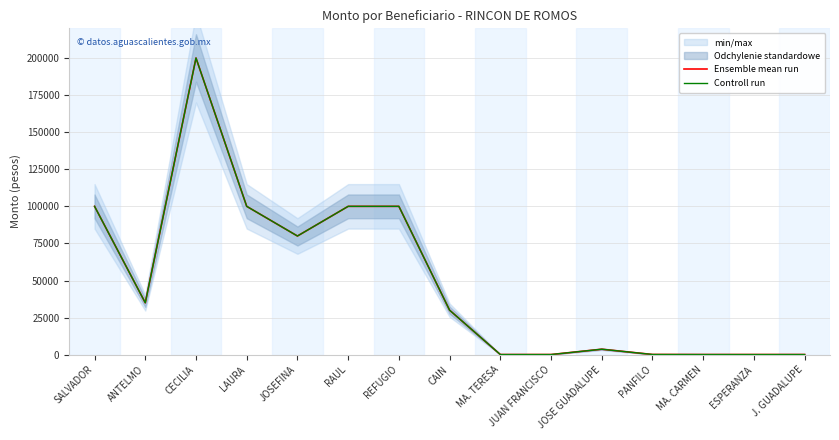

What is the label of the 3rd point from the left?

CECILIA